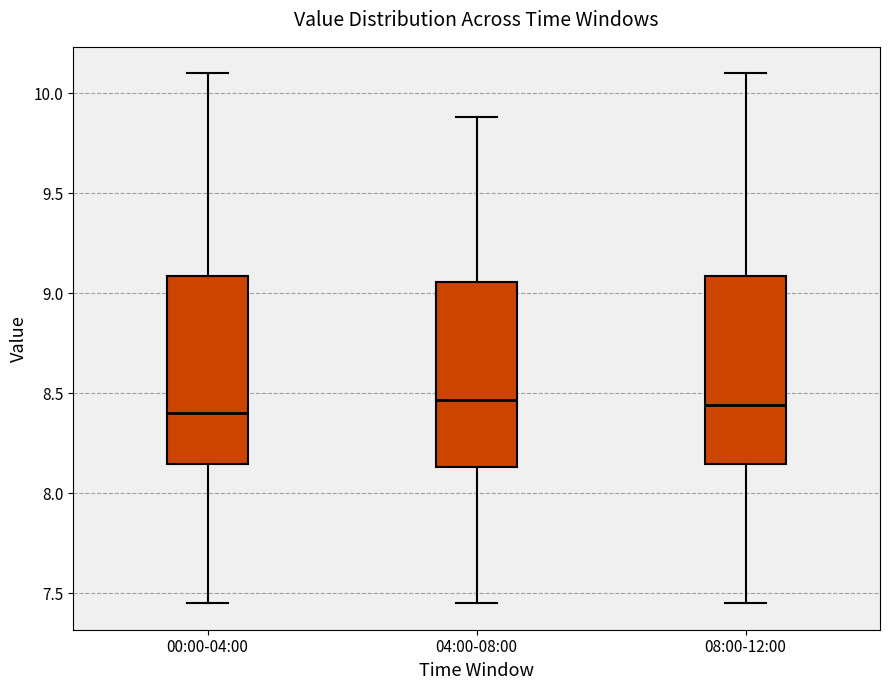

Reading left to right, read every box against the y-axis: the position of its median line, the range the box covers, and the ends of its whiskers. The values are not printed on the chart, so give them approximately, as read against the axis.

00:00-04:00: median 8.40, box 8.15 to 9.10, whiskers 7.45 to 10.10
04:00-08:00: median 8.45, box 8.15 to 9.05, whiskers 7.45 to 9.90
08:00-12:00: median 8.45, box 8.15 to 9.10, whiskers 7.45 to 10.10